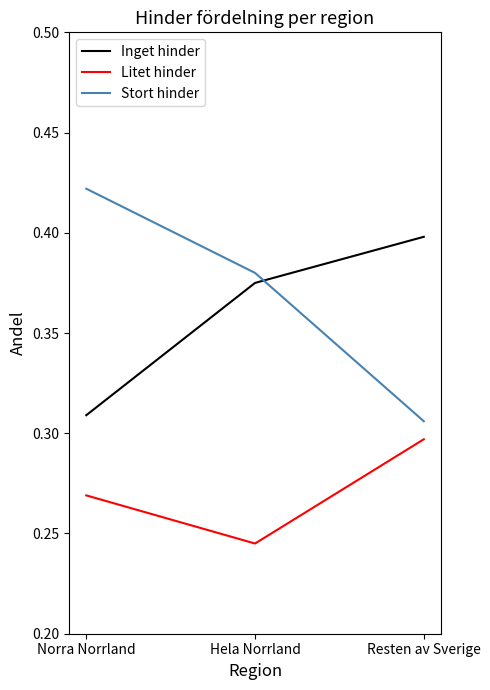

Is this an area chart (filled region under the line)?

No